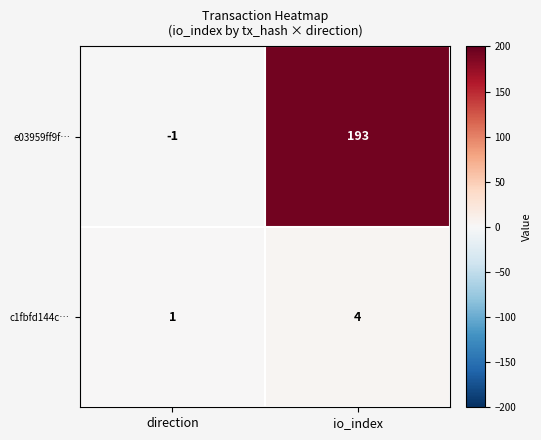

The c1fbfd144c… series shows 2 at direction. True or false?

False